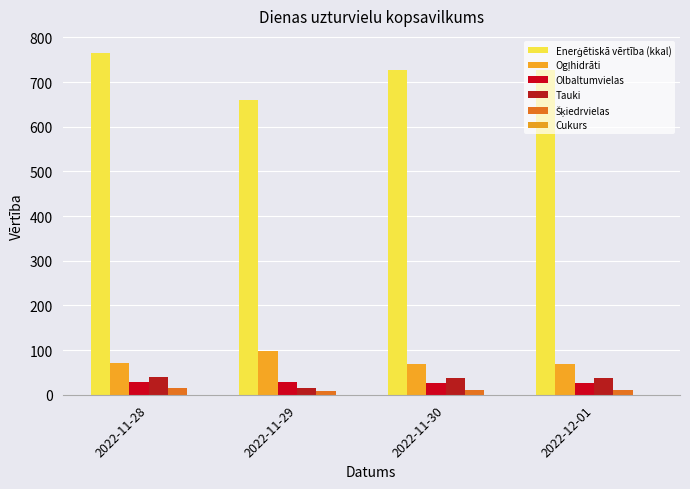

How many distinct data groups are displayed?

6